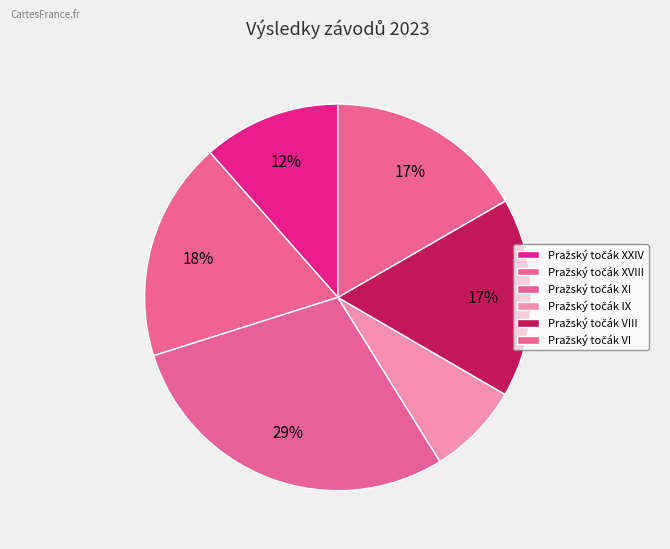

How many segments does this pie chart have?

6